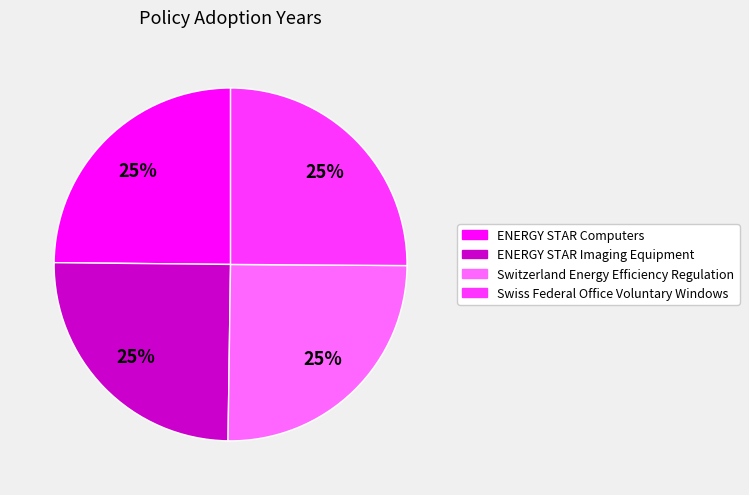

What is the ratio of the value at ENERGY STAR Imaging Equipment to the value at Switzerland Energy Efficiency Regulation?

1.0